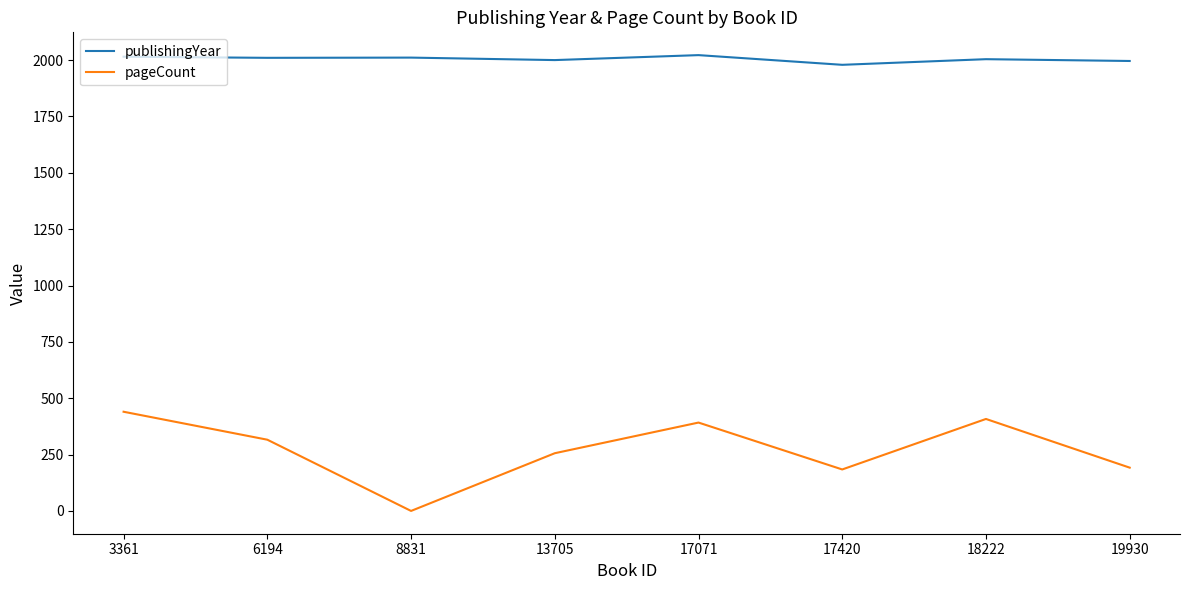

What is the maximum value shown in the chart?

2022